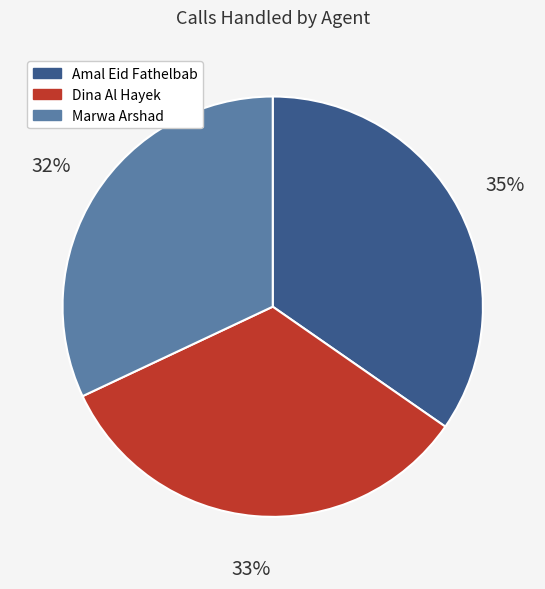

What is the ratio of the value at Amal Eid Fathelbab to the value at Marwa Arshad?

1.1